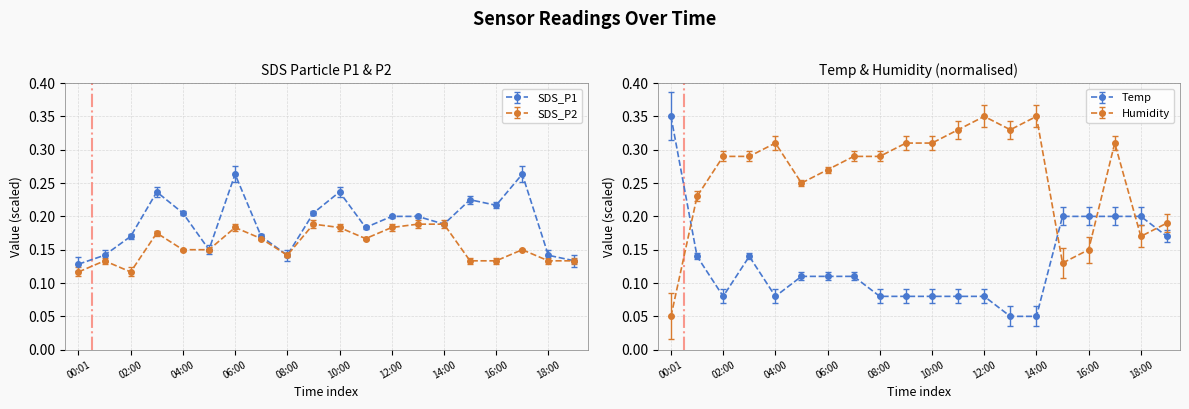

What is the greatest value displayed?

0.3